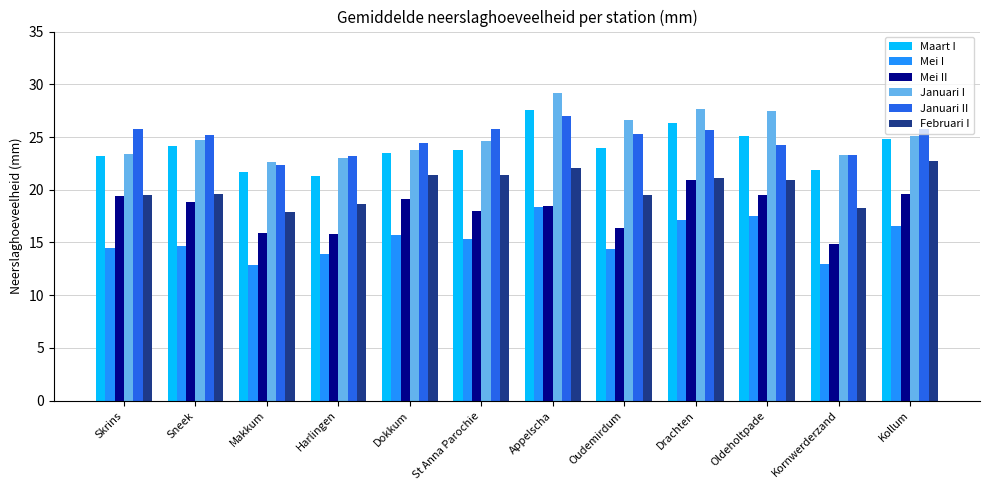

What is the label of the 7th bar from the left?

Appelscha